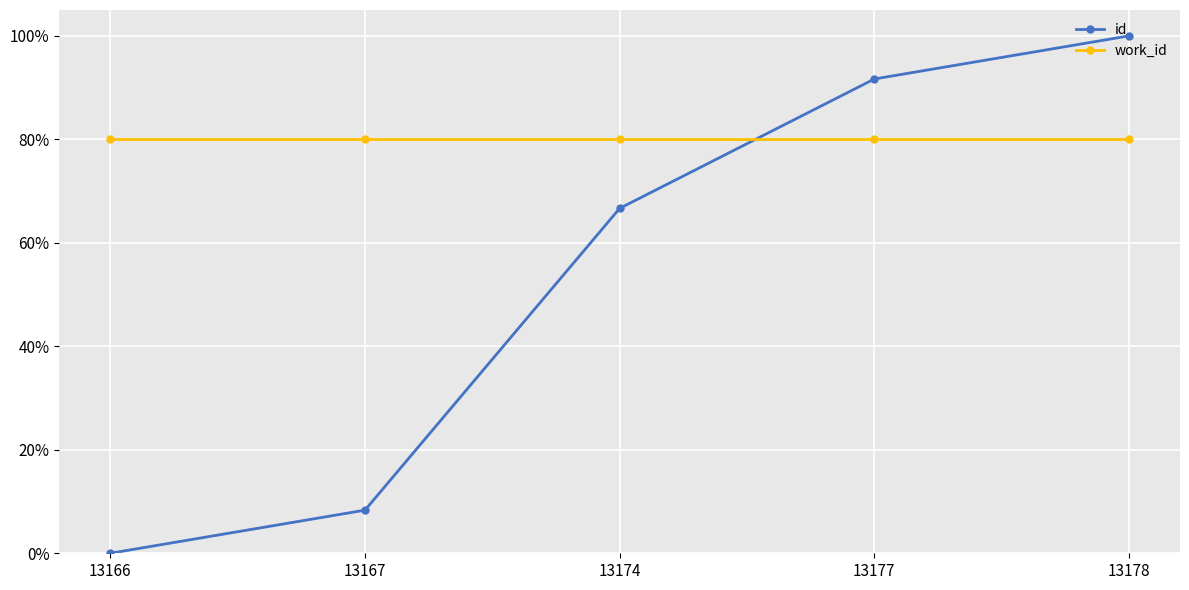

Which series changed the most between 13167 and 13178?

id